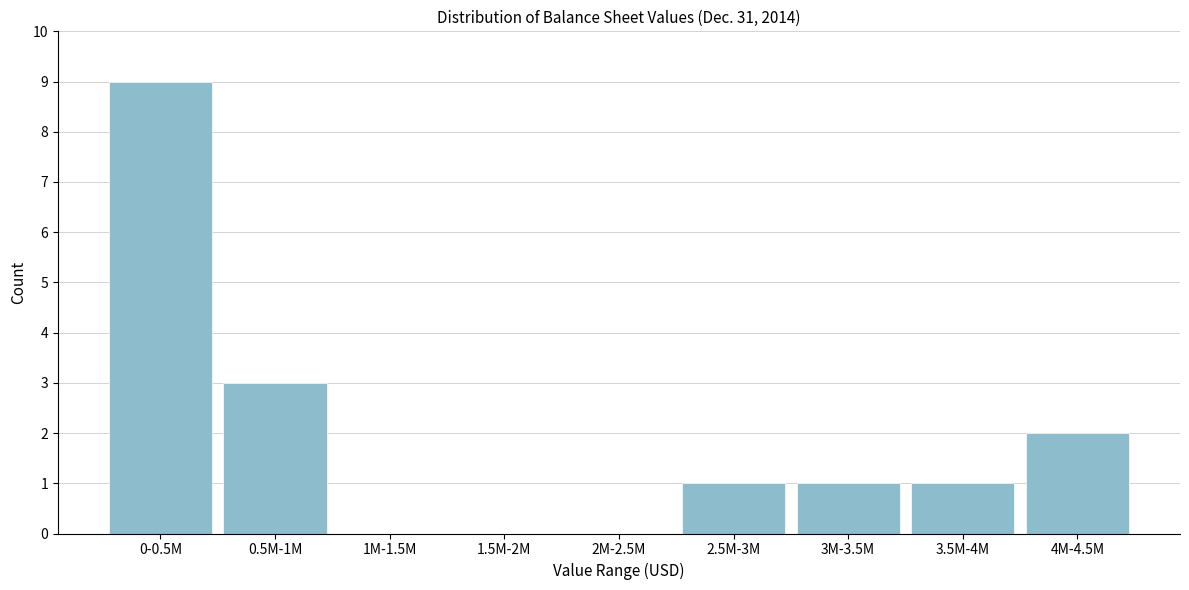

Reading left to right, list all the values displayed in this chart.

0-0.5M=9	0.5M-1M=3	1M-1.5M=0	1.5M-2M=0	2M-2.5M=0	2.5M-3M=1	3M-3.5M=1	3.5M-4M=1	4M-4.5M=2